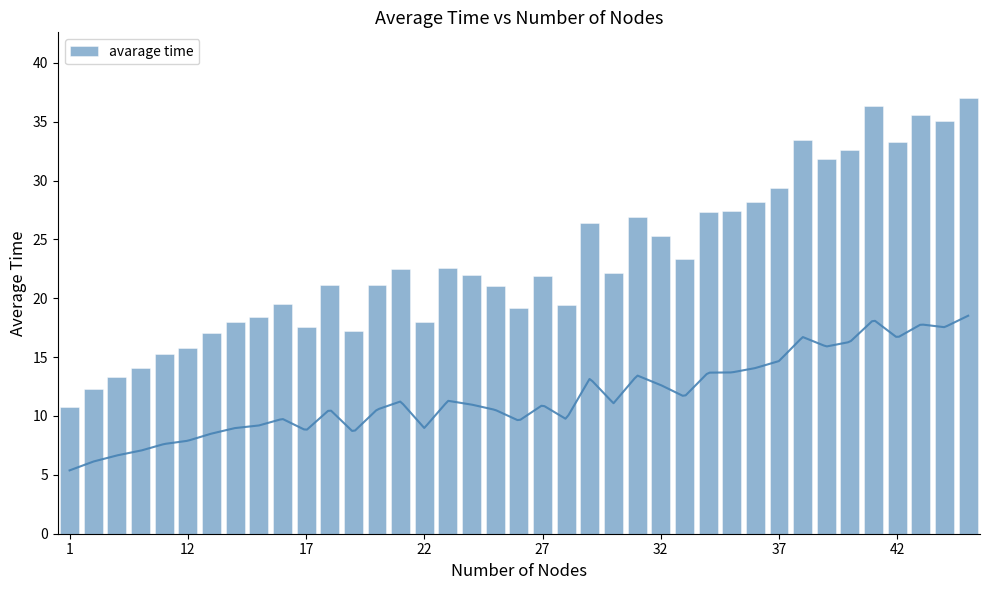

How many data points are above 21?

24